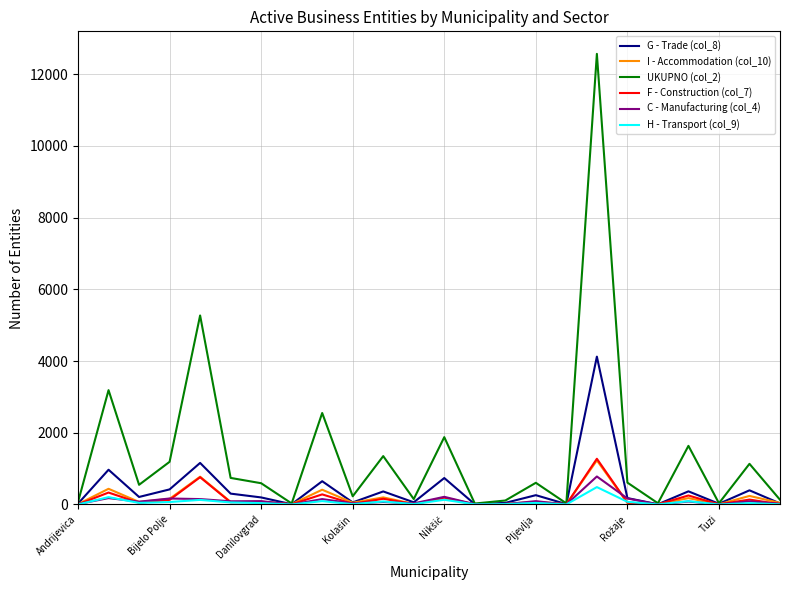

Which series has the largest total across all categories?

UKUPNO (col_2)